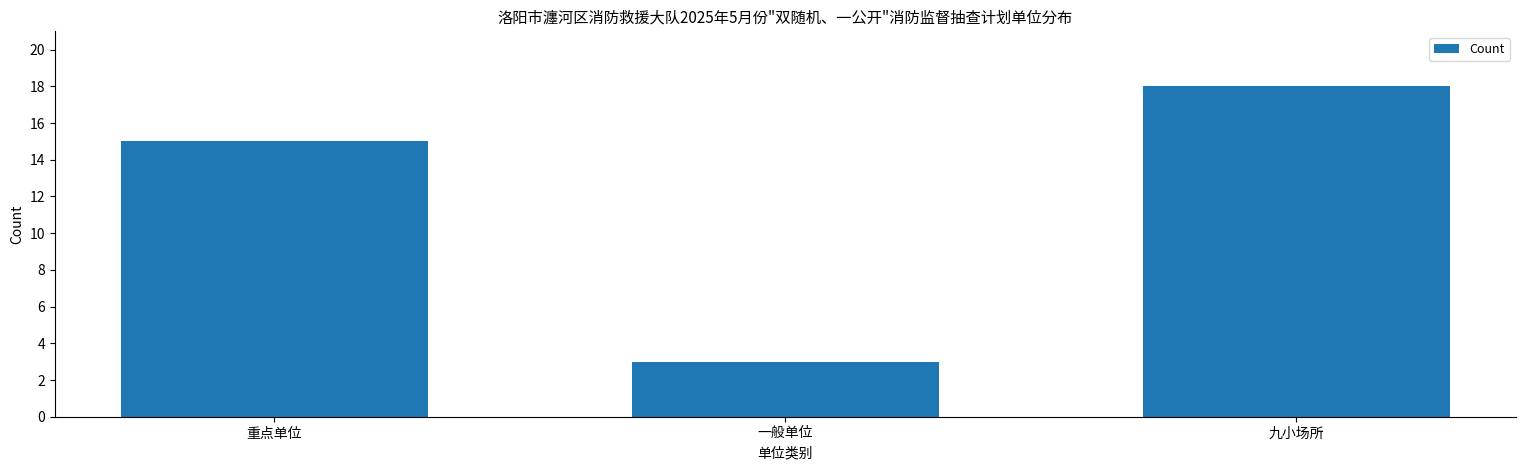

Reading right to left, what are all the values shown in this chart?

九小场所=18	一般单位=3	重点单位=15